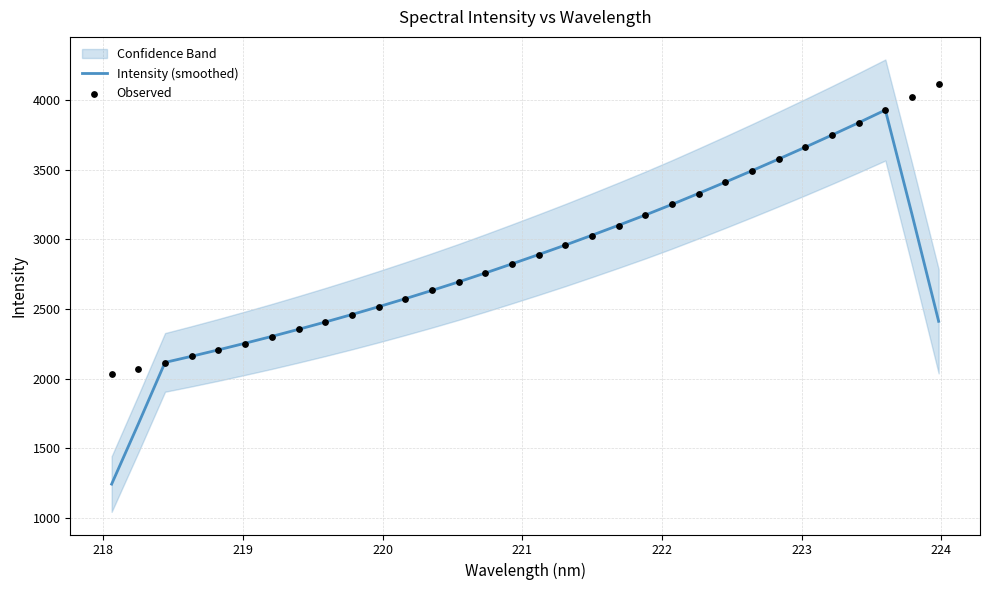

Which series has the widest spread of Y values?

Intensity (smoothed)